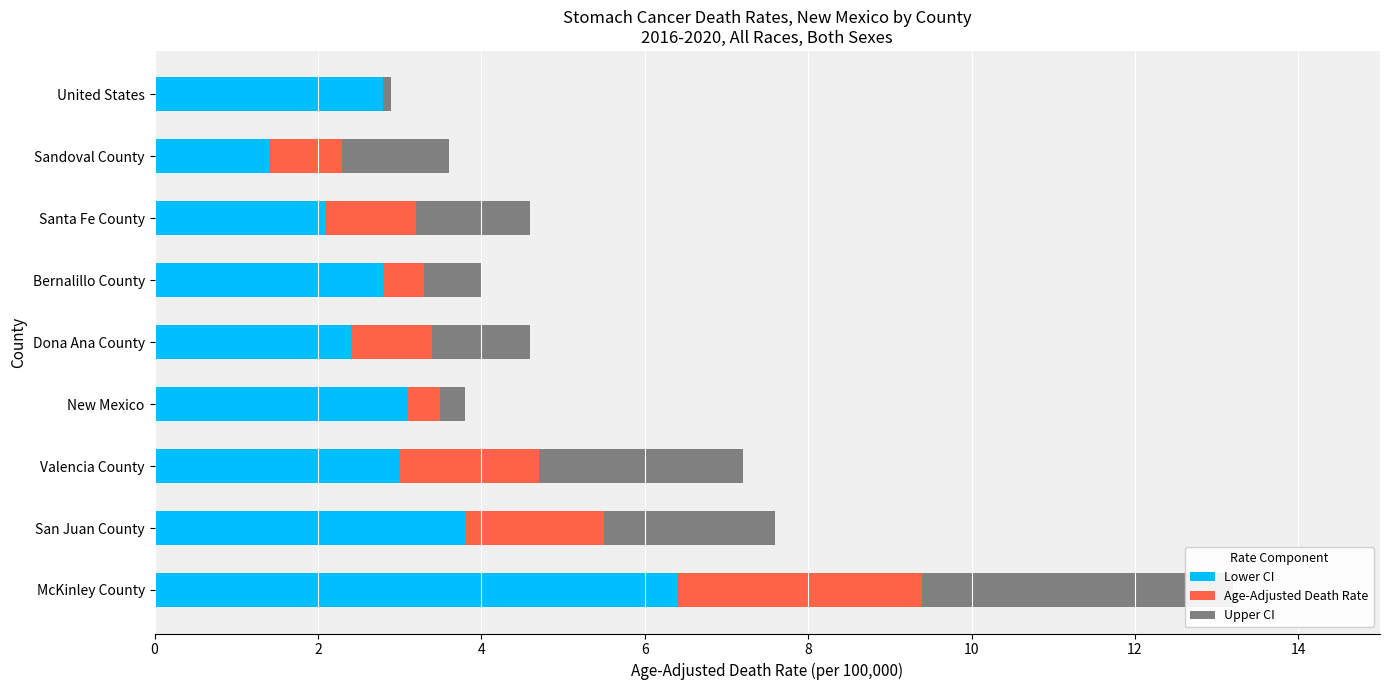

Is it true that Upper CI equals 1.7 at Valencia County?

False